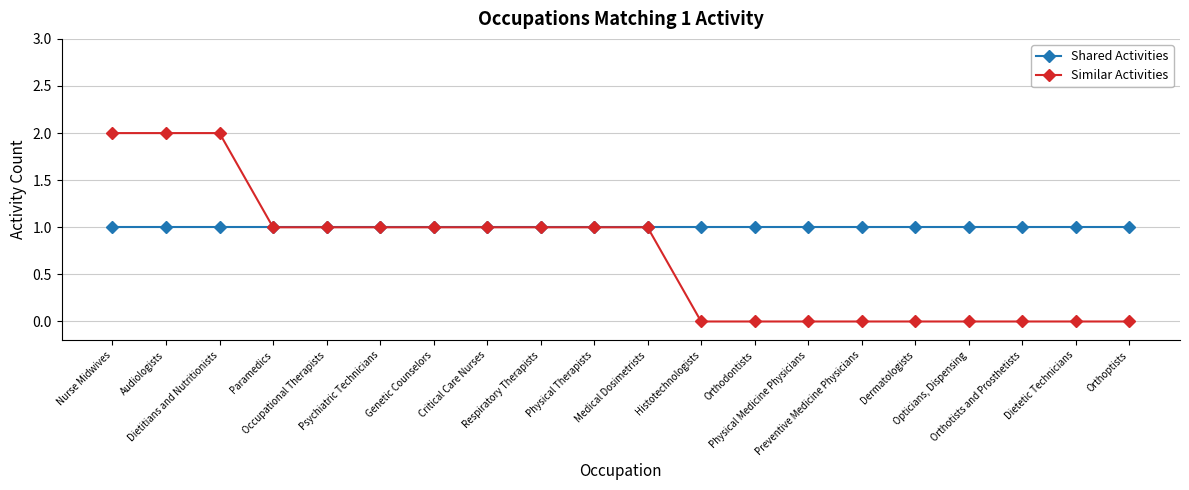

Which series has the widest spread of values?

Similar Activities